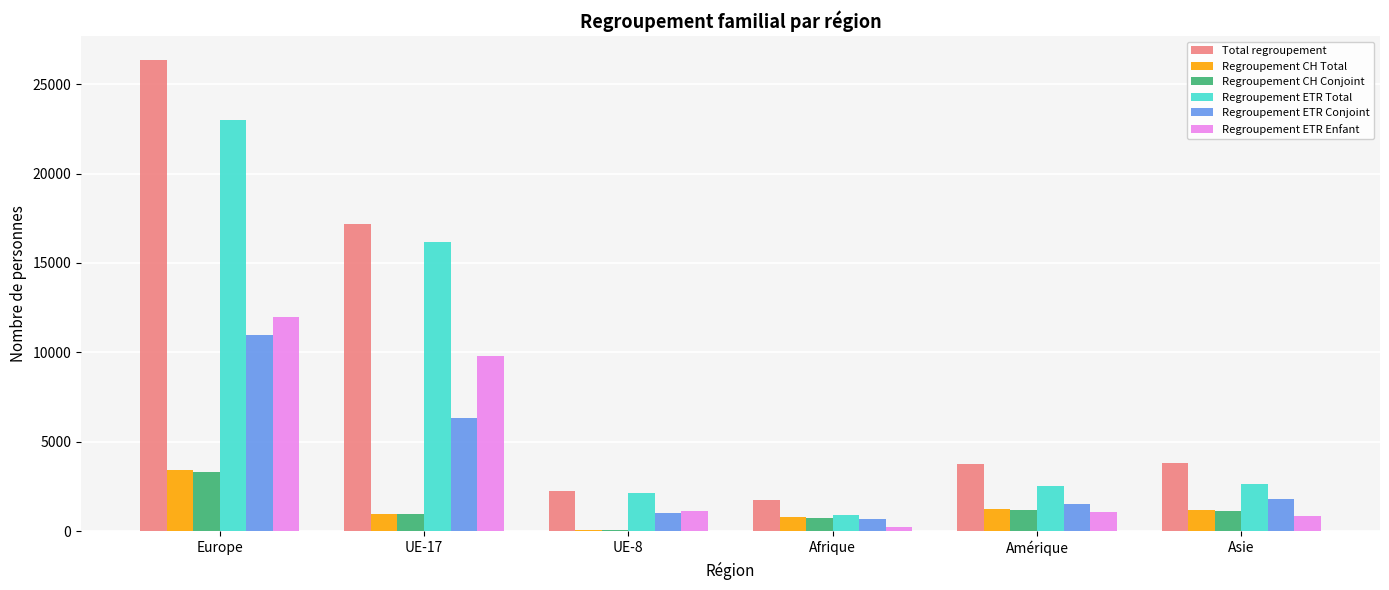

What is the maximum value shown in the chart?

26379